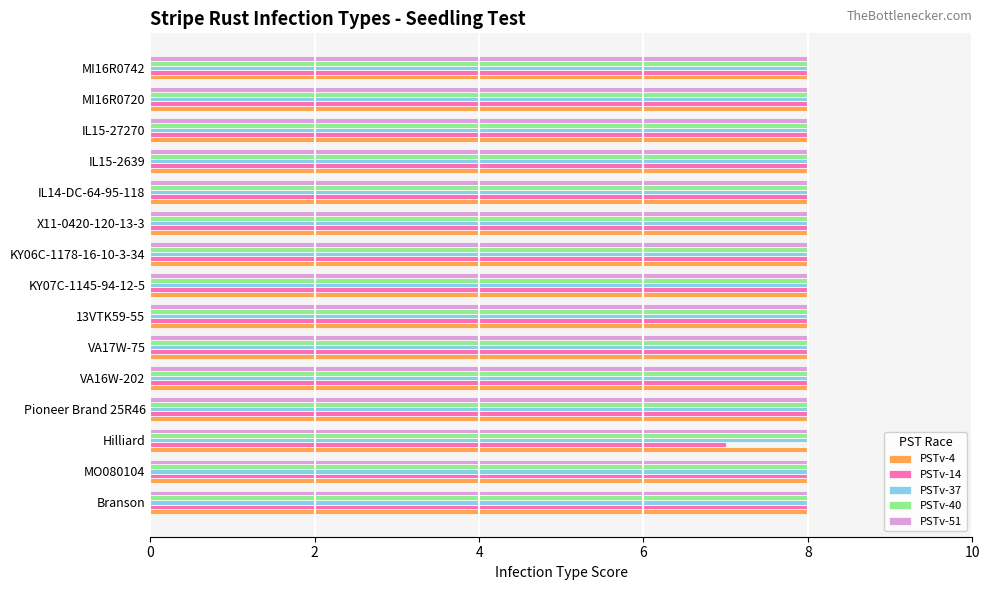

Which series has the largest range (max minus min)?

PSTv-14